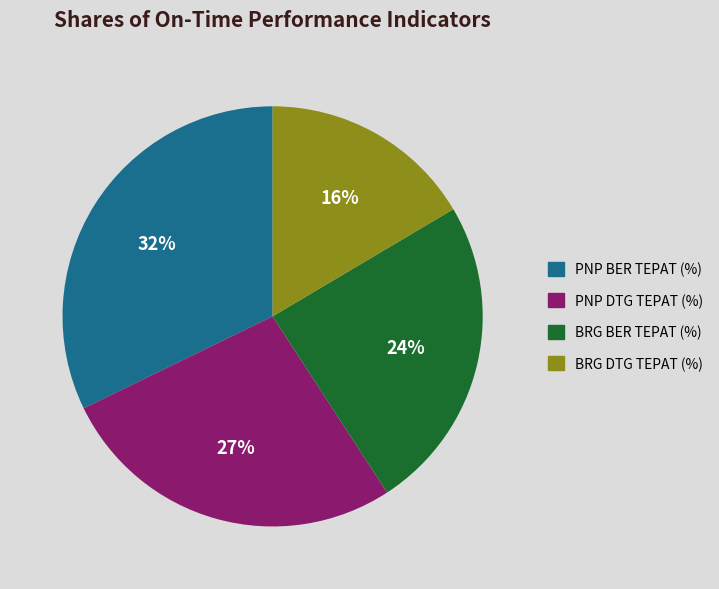

How many slices are in this pie chart?

4